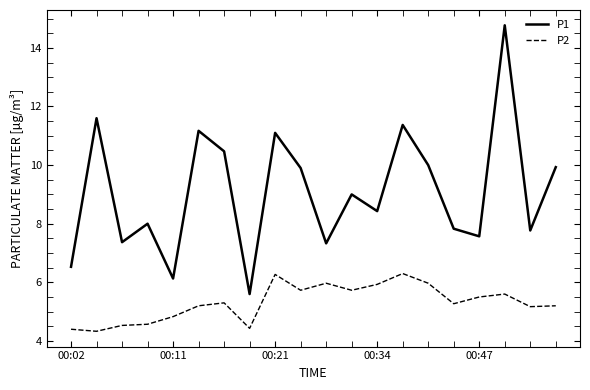

List the series in order of their overall mean, highest first.

P1, P2